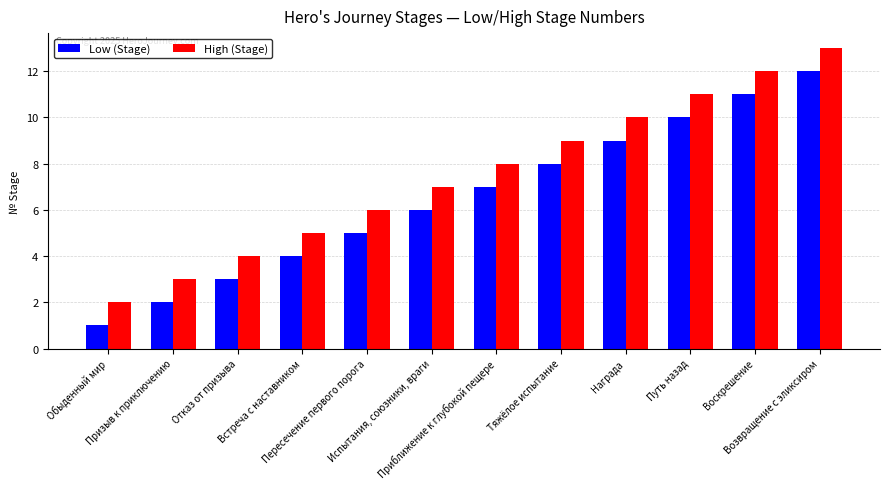

What is the label of the 8th bar from the left?

Тяжёлое испытание